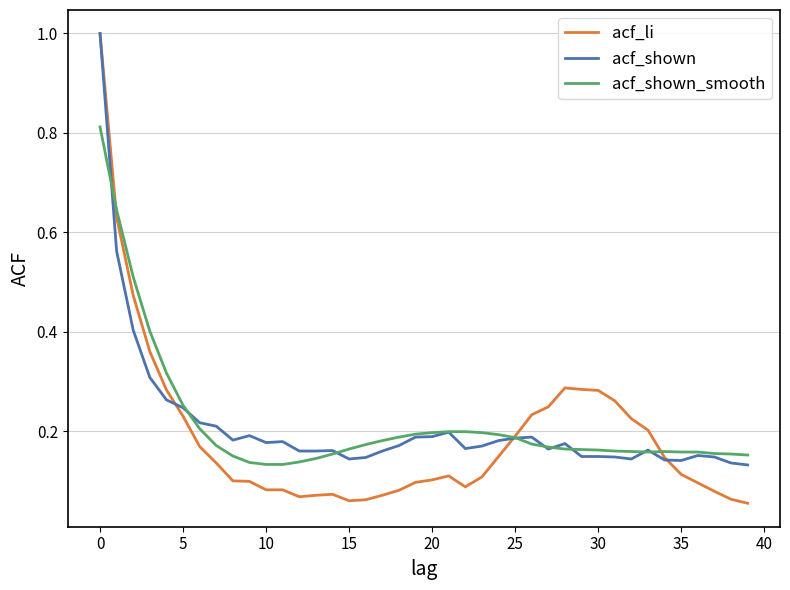

Which series has the largest range (max minus min)?

acf_li